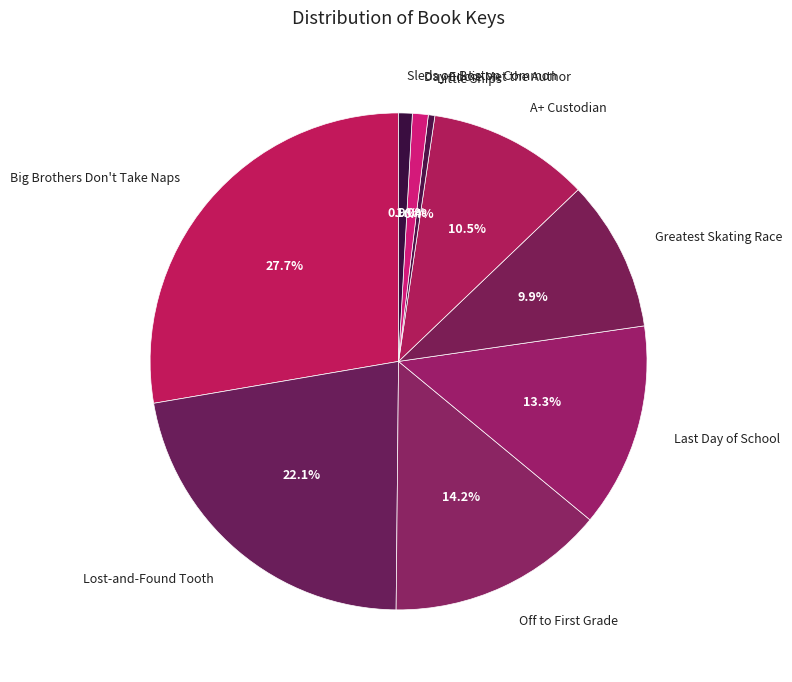

What percentage is the Lost-and-Found Tooth slice, to the nearest percent?

22%